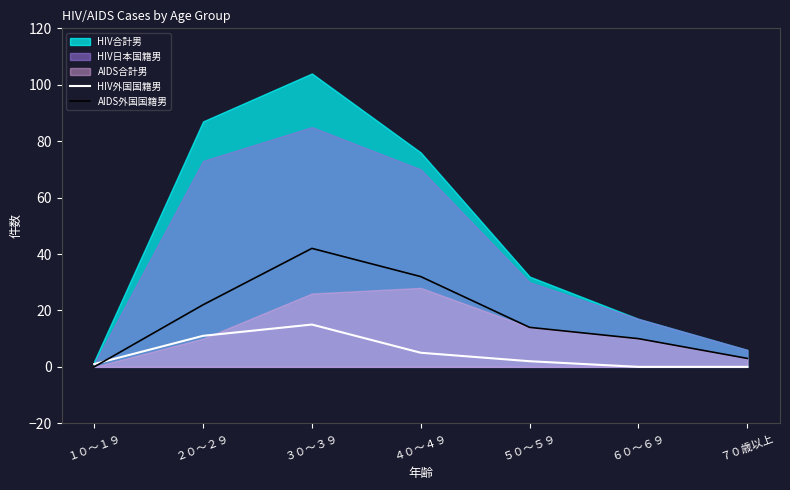

Between ３０～３９ and ７０歳以上, which is larger?

３０～３９